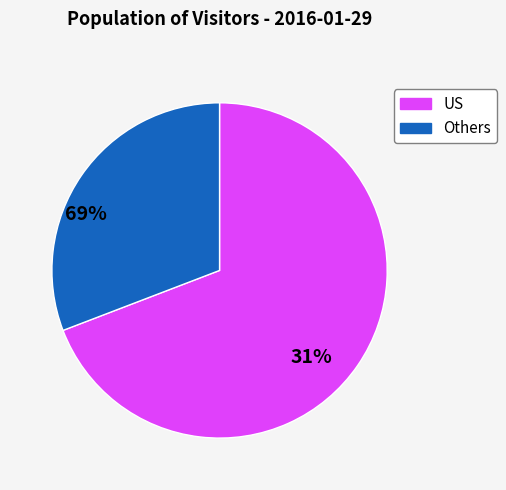

Is there any slice that represents more than half of the pie?

Yes